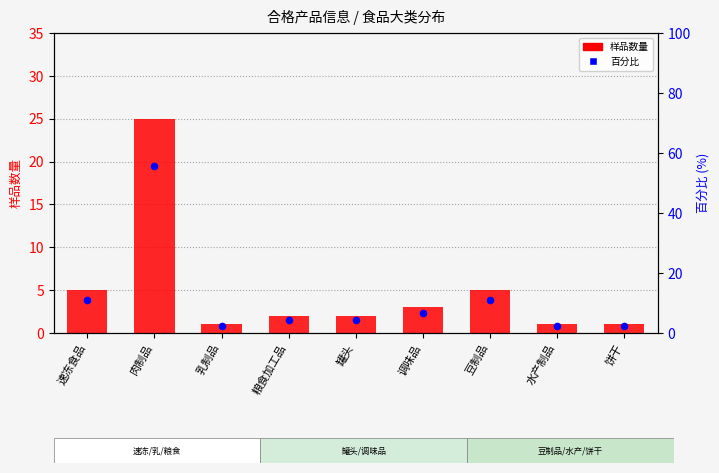

Which series has the largest total across all categories?

百分比